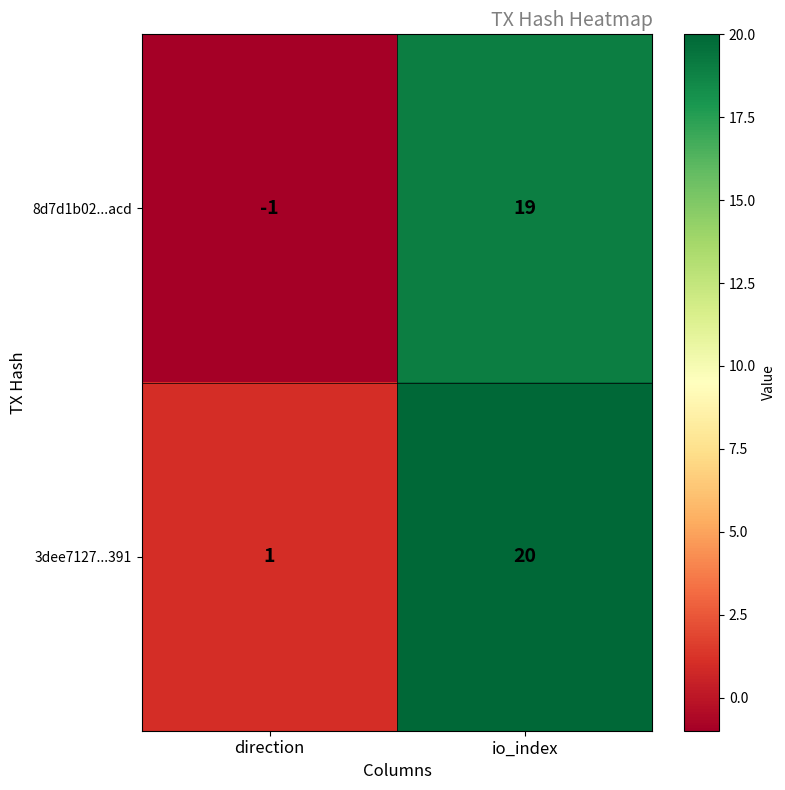

How many categories are shown in the chart?

2